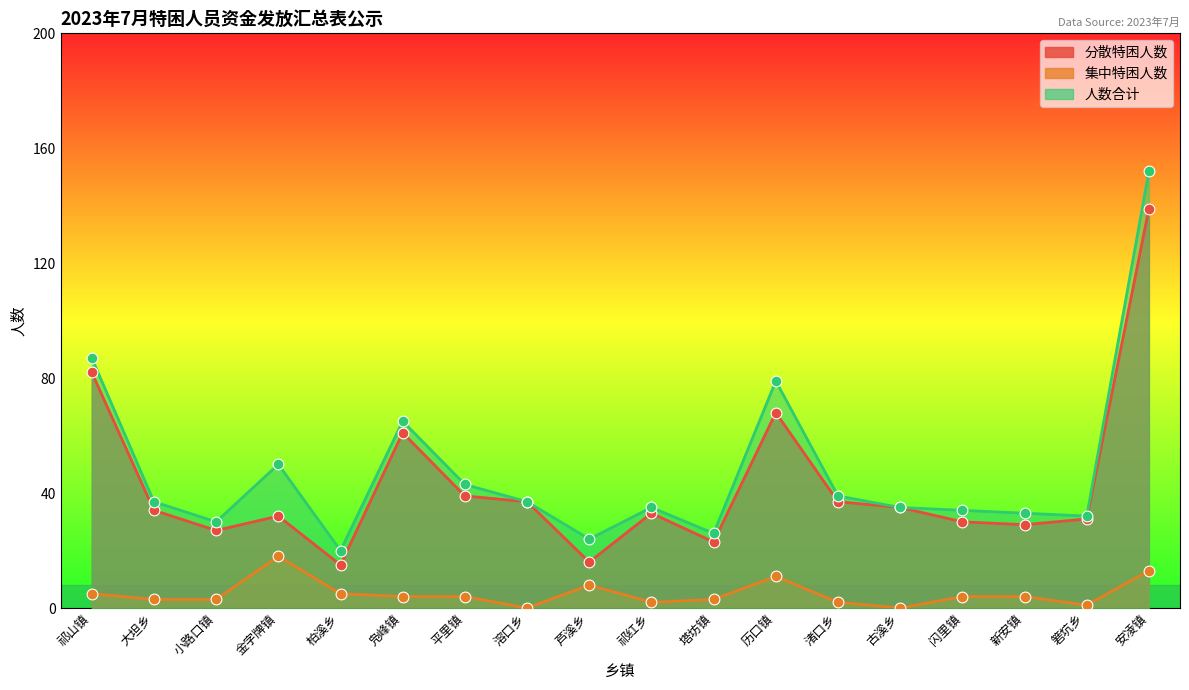

What are all the series names shown in the legend?

分散特困人数, 集中特困人数, 人数合计